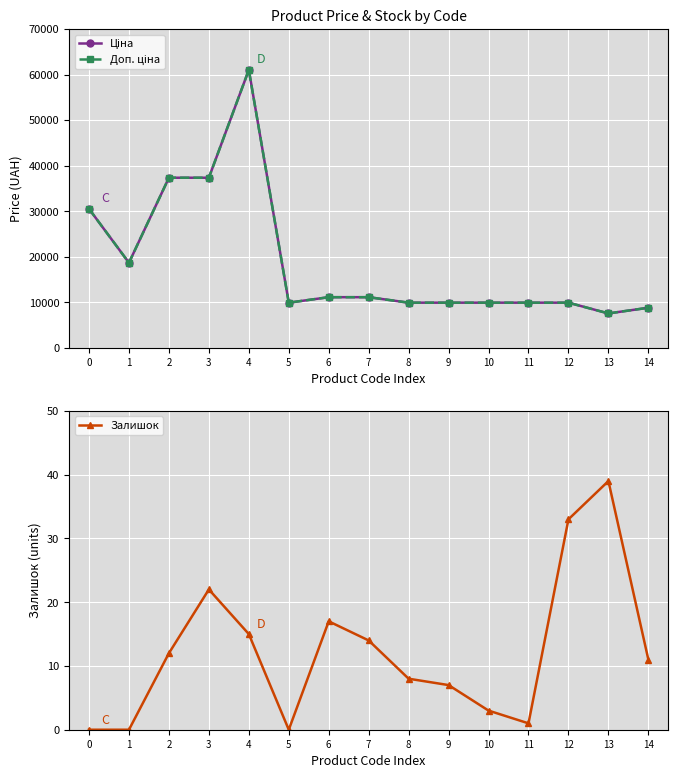

Does the chart display data point markers on the line(s)?

Yes